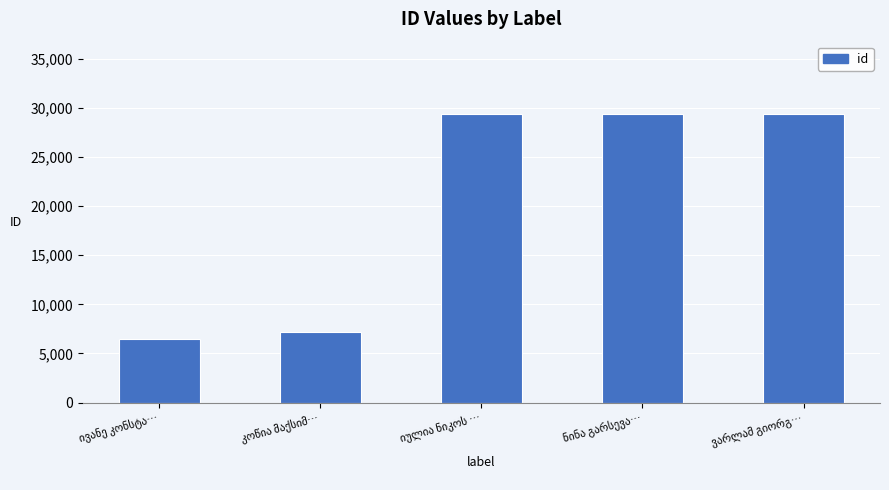

What is the difference between the maximum and minimum values?

22977